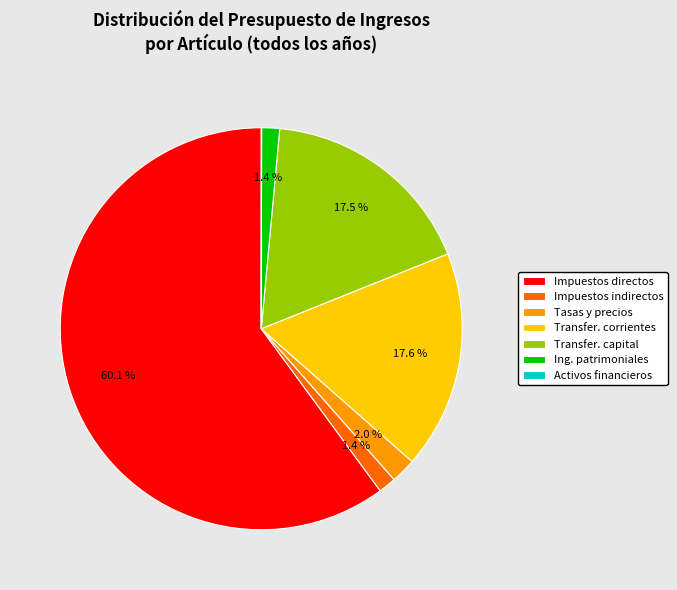

Which category accounts for the majority?

Impuestos directos